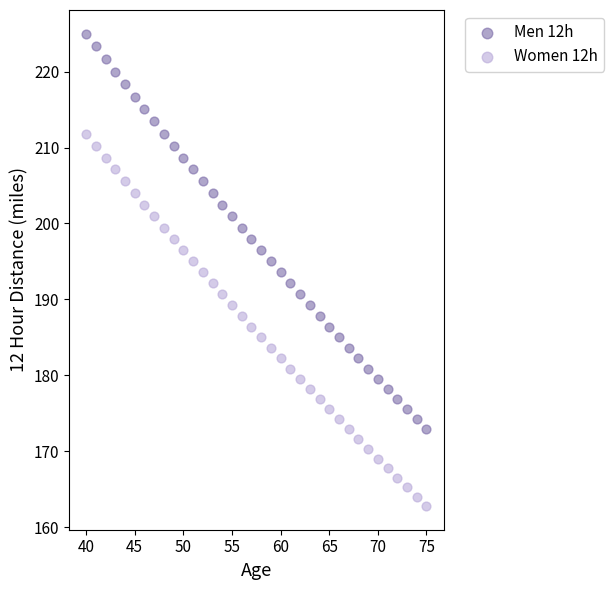

What are all the series names shown in the legend?

Men 12h, Women 12h